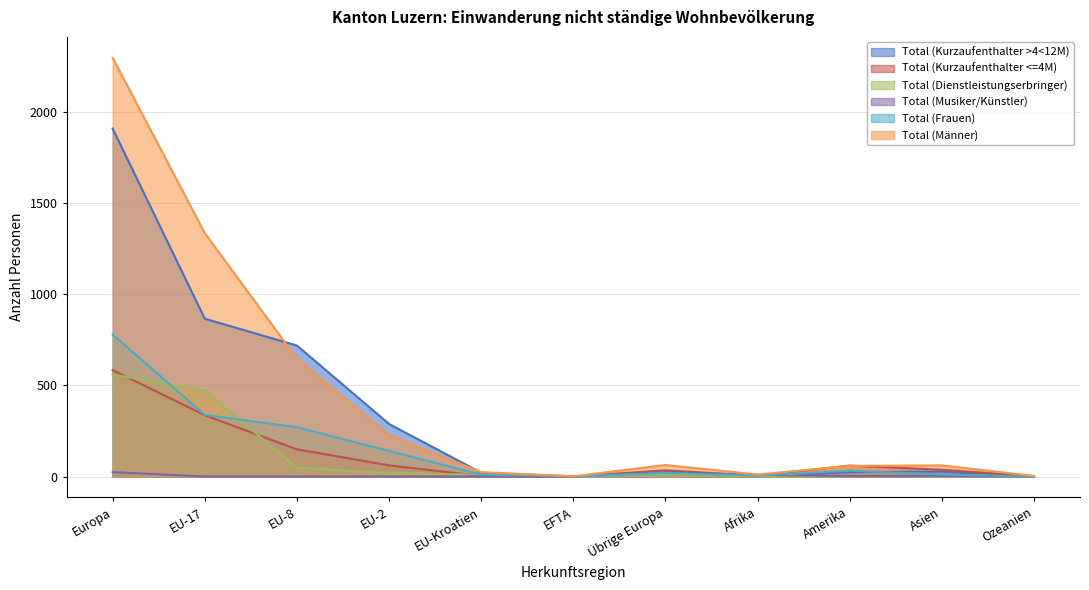

True or false: Total (Kurzaufenthalter >4<12M) and Total (Dienstleistungserbringer) cross at least once.

False